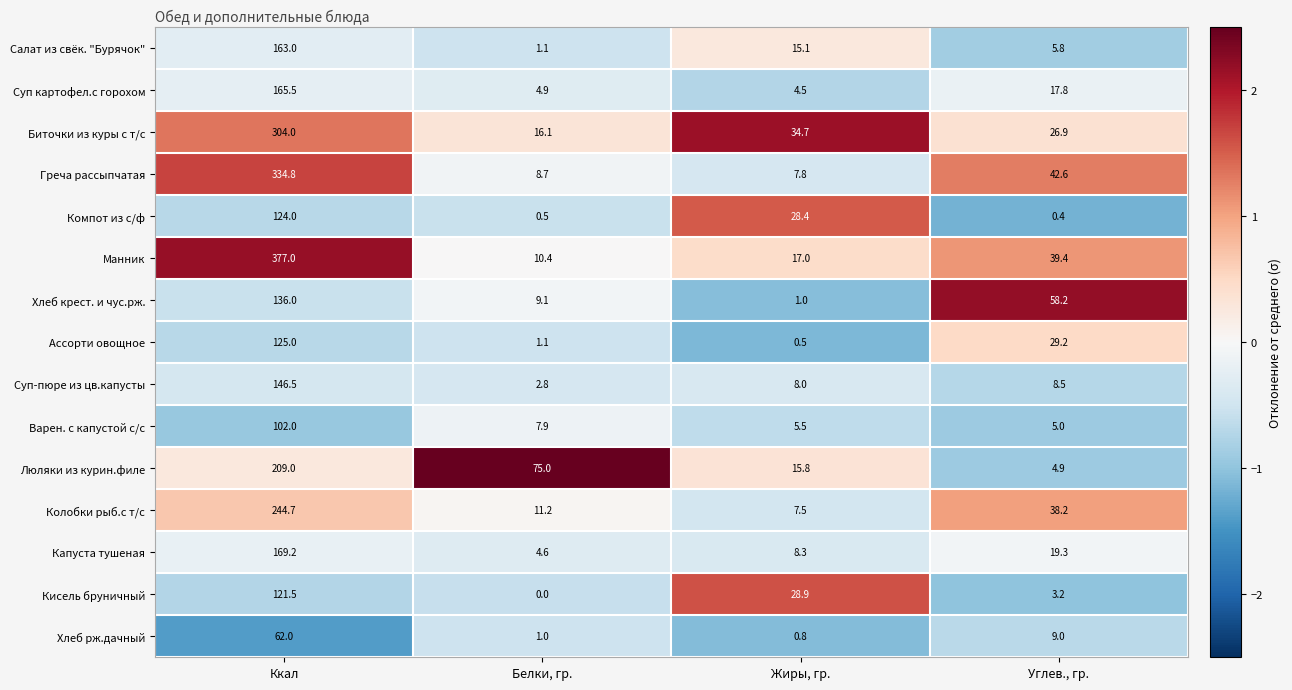

Which series has the largest range (max minus min)?

Манник